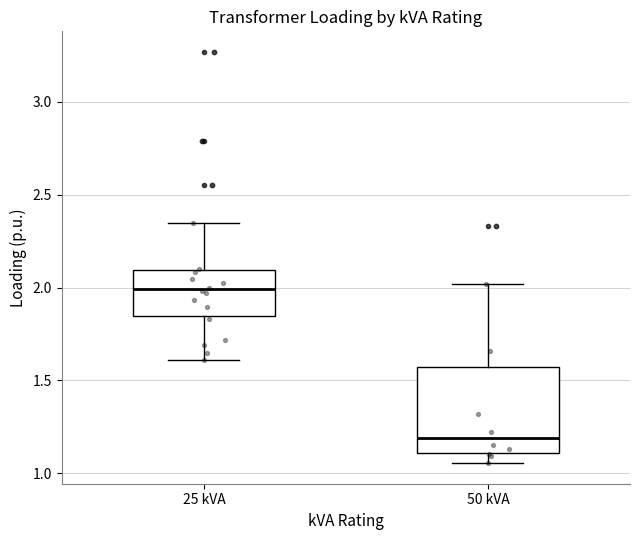

Which box is the tallest, from its lower edge to its upper edge?

50 kVA